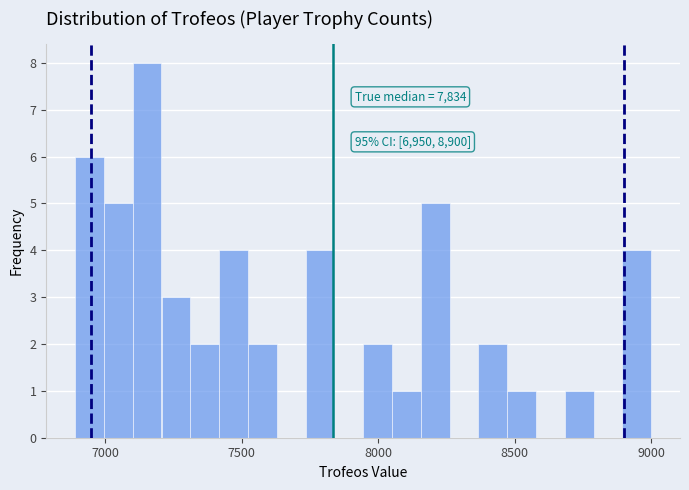

Around what value on the x-axis is the tallest bar? Give the approximate position of its centre, as read against the axis.

7150